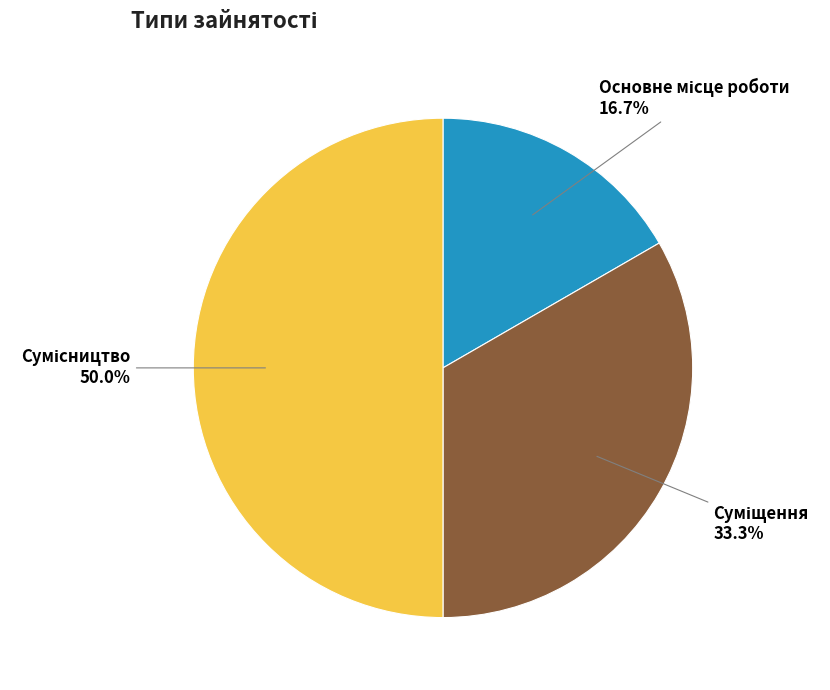

To the nearest percent, what is the average slice percentage?

33%